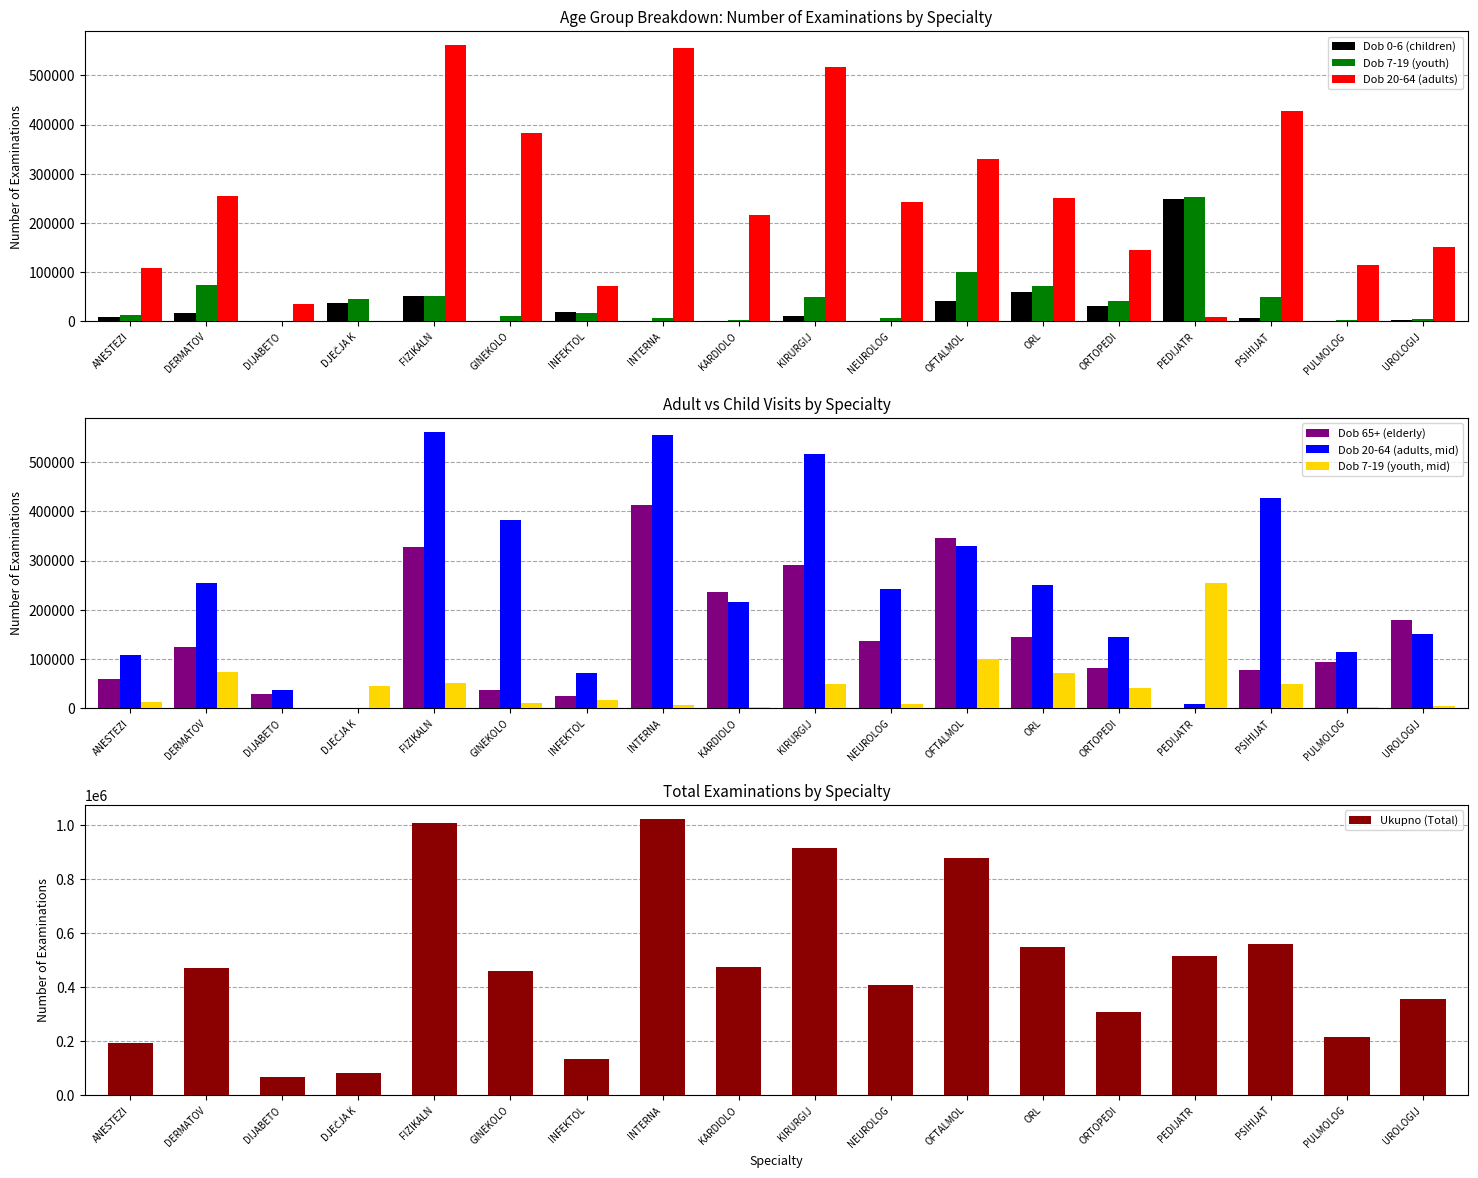

Is it true that Ukupno (Total) equals 460476 at GINEKOLO?

True